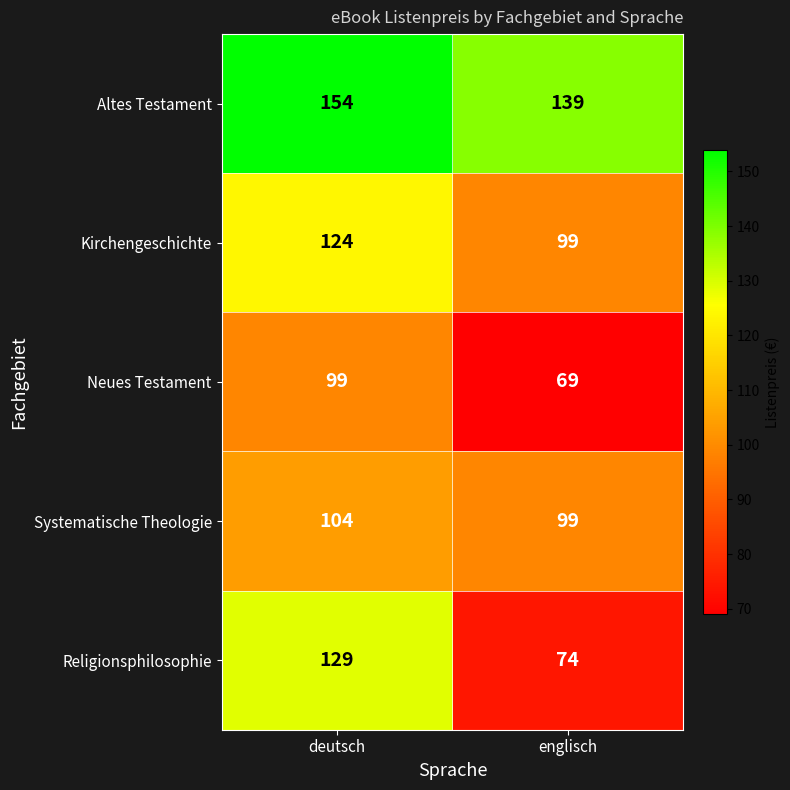

Is it true that Religionsphilosophie equals 27 at deutsch?

False